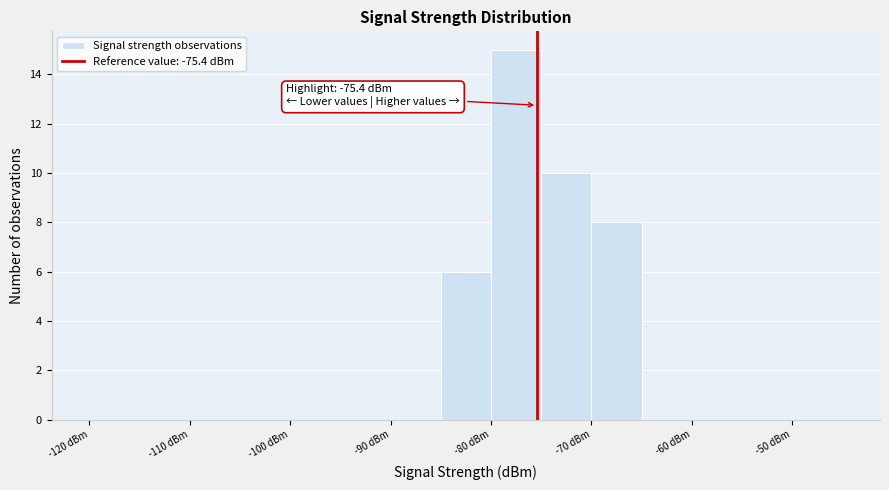

Which range on the x-axis has the tallest bar?

-80 to -75